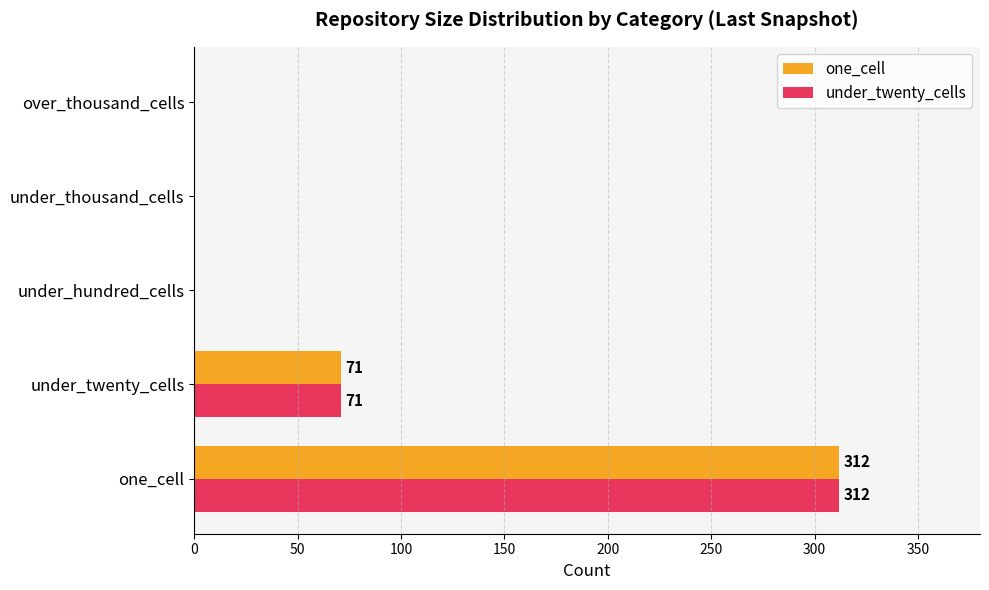

What is the sum of all one_cell values?

383